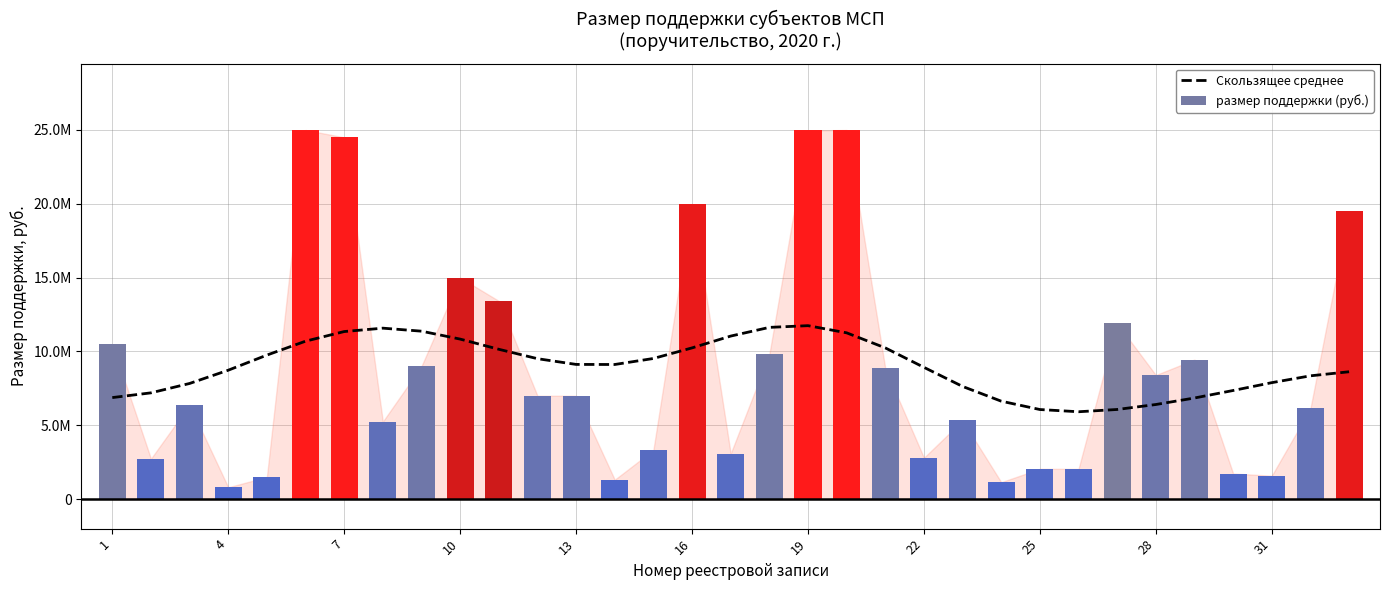

Reading left to right, transcribe all the data shown in this chart.

Скользящее среднее: 6875502.4	7196257.5	7831709.9	8729672.6	9753264.0	10695913.0	11348069.6	11577667.1	11373303.1	10837139.3	10147030.6	9510666.0	9122109.9	9116397.0	9523917.7	10241087.3	11041018.0	11630263.9	11746535.4	11261734.1	10241231.4	8924399.9	7630356.8	6632444.7	6066517.4	5916200.3	6070119.1	6406405.0	6847375.7	7356059.5	7886790.3	8349635.2	8624914.2
размер поддержки (руб.): 10500000.0	2736000.0	6384000.0	800000.0	1500000.0	25000000.0	24500000.0	5250000.0	9000000.0	15000000.0	13424100.0	7000000.0	7000000.0	1314243.2	3325000.0	20000000.0	3081000.0	9800000.0	24966000.0	25000000.0	8850000.0	2800000.0	5328000.0	1145000.0	2051948.6	2048550.0	11900000.0	8400000.0	9450000.0	1732366.0	1585500.0	6140000.0	19500000.0